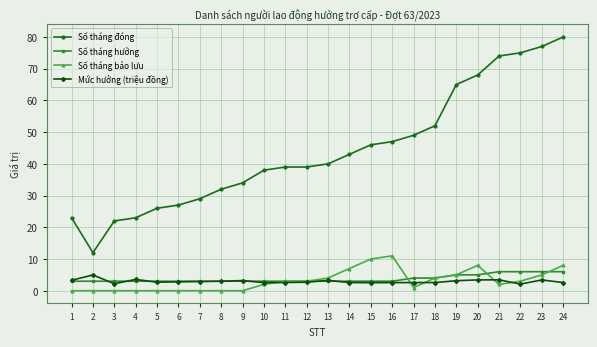

What is the difference between the second highest and second lowest values in the Mức hưởng (triệu đồng) series?

1.4